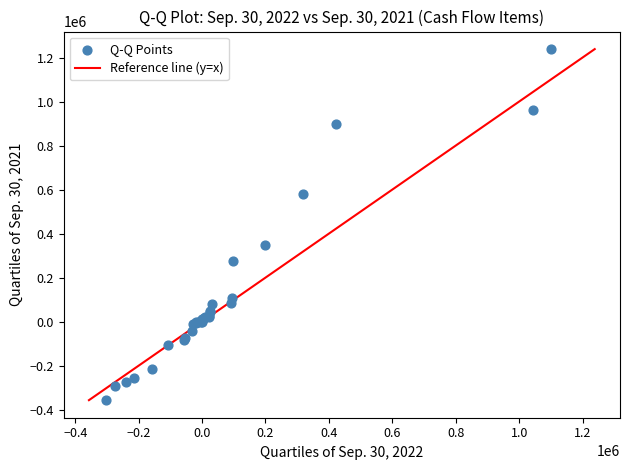

What Y value in the scatter plot is closest to 440845?

348430